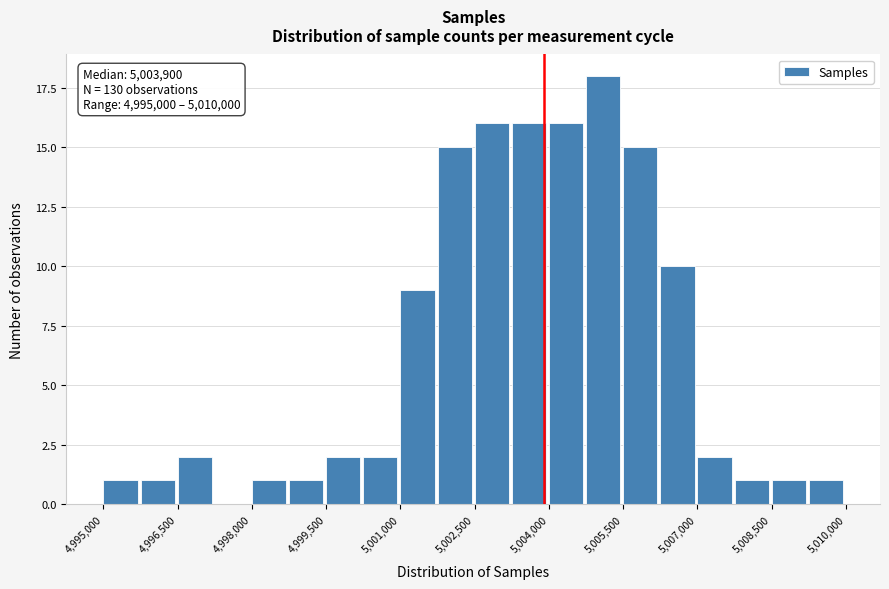

Read against the x-axis, roughly where is the centre of the tallest bar?

5005000